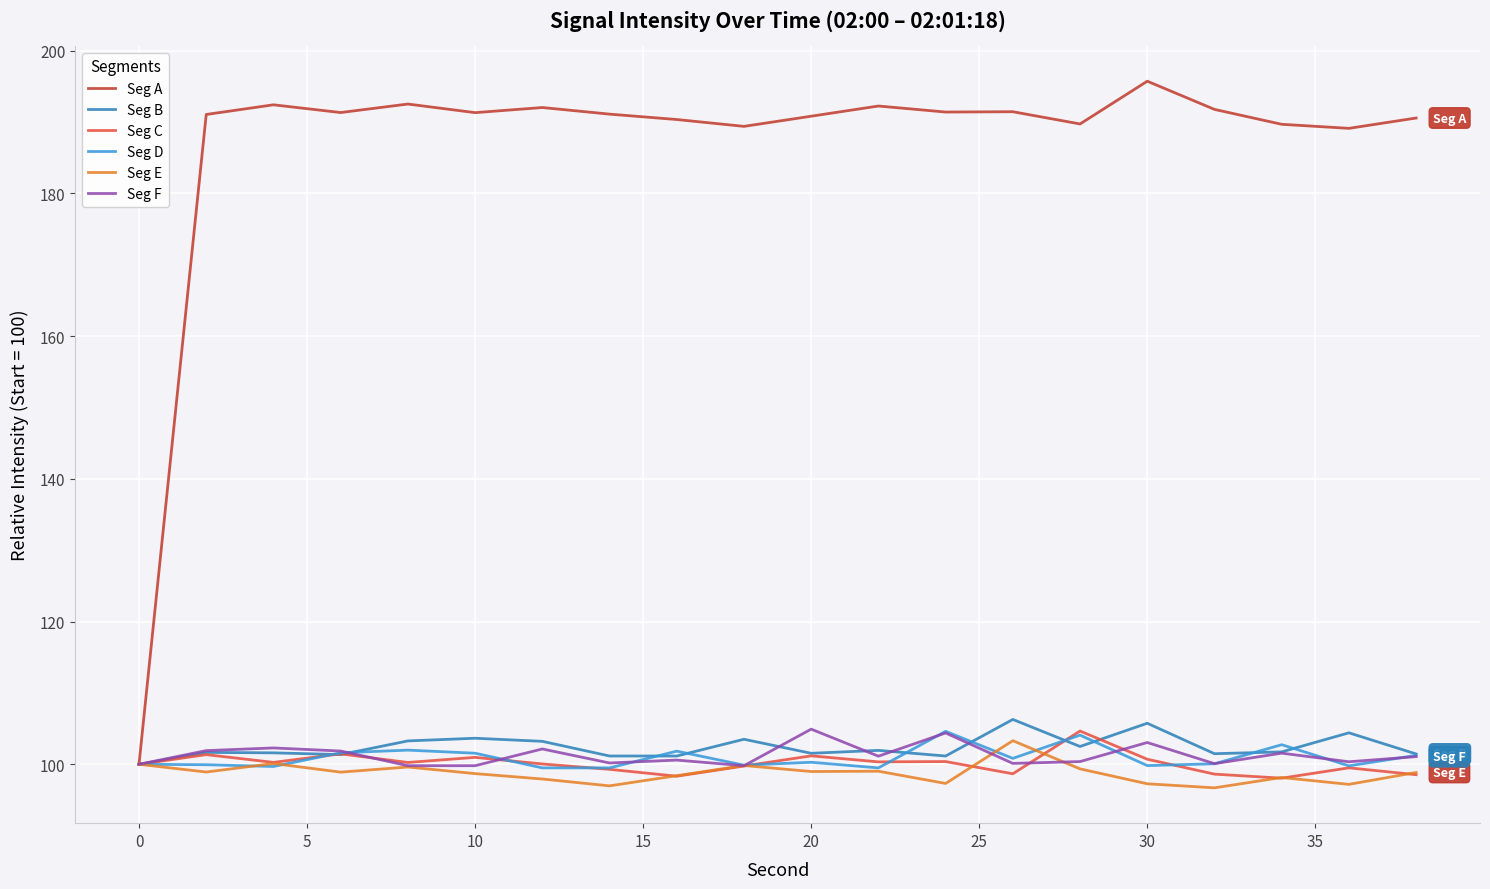

What is the highest value of the Seg E series?

103.3